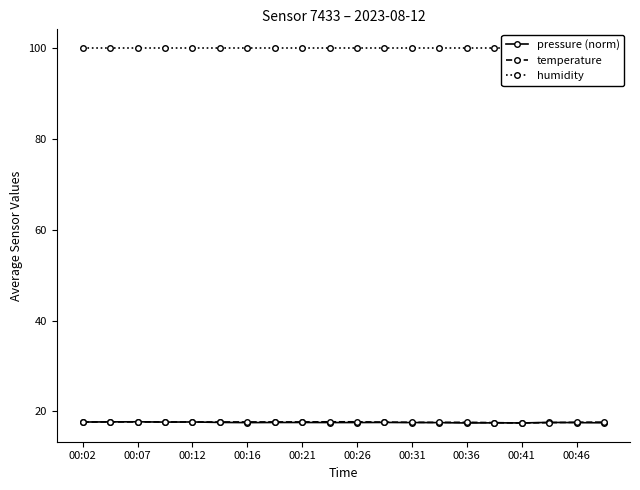

What is the sum of the temperature values at 00:02 and 00:26?

35.3